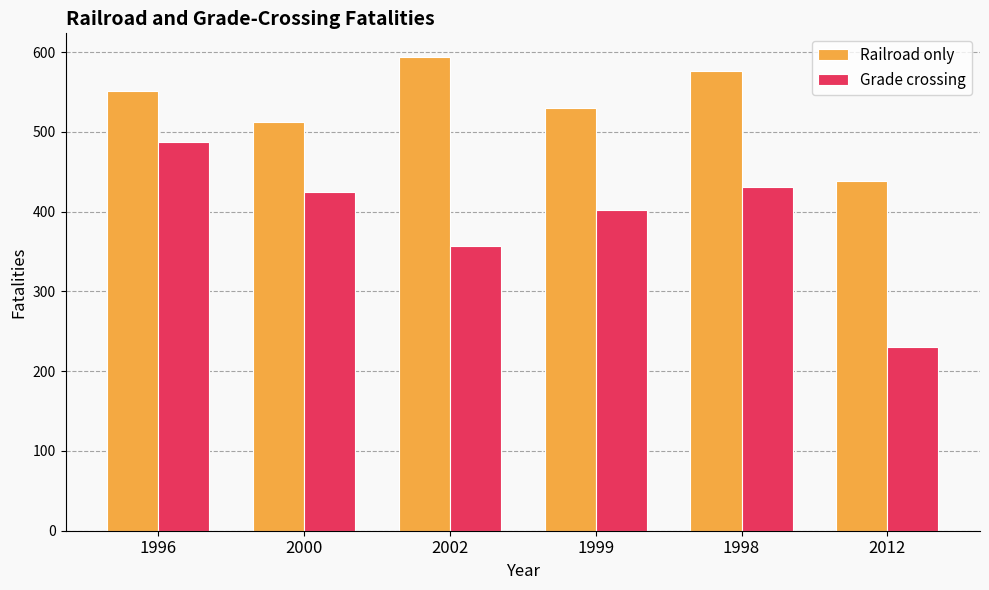

What is the sum of all Grade crossing values?

2334